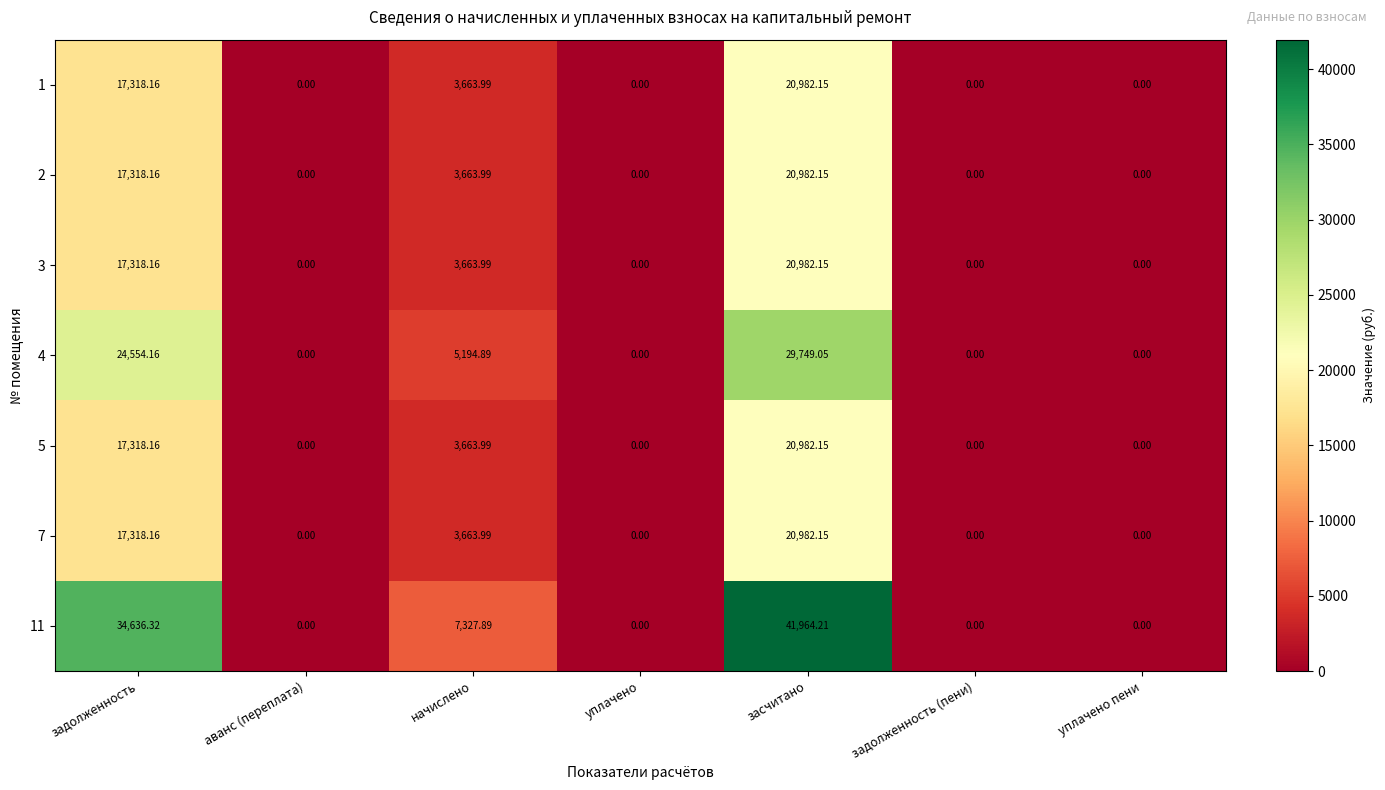

How many data points does each series have?

7